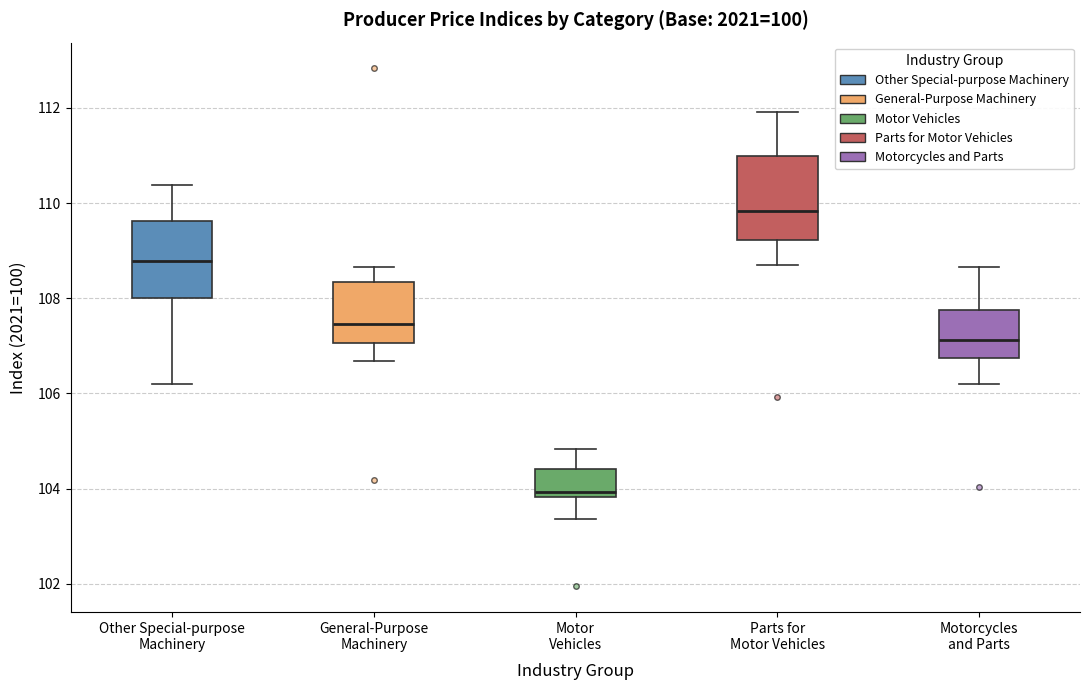

Which box's median line is the highest?

Parts for Motor Vehicles